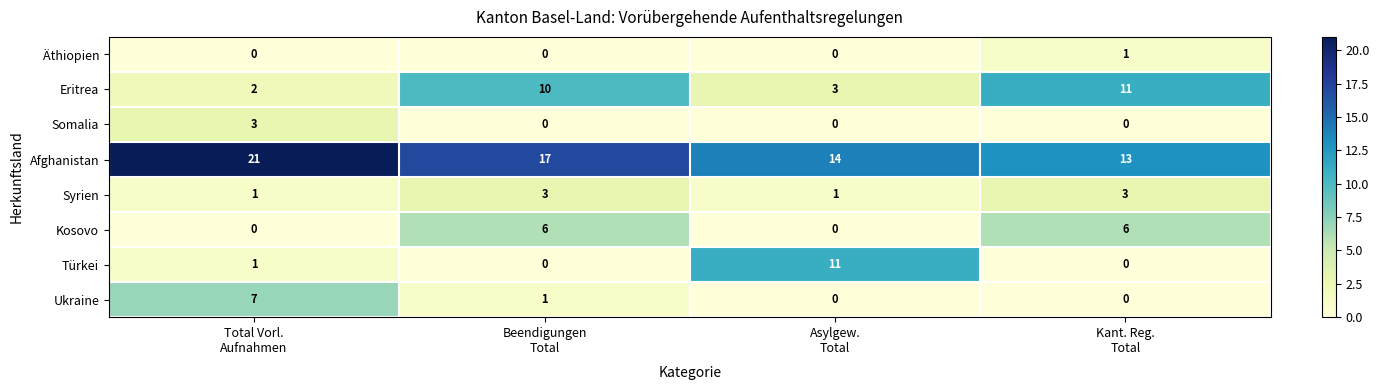

What is the sum of all Somalia values?

3